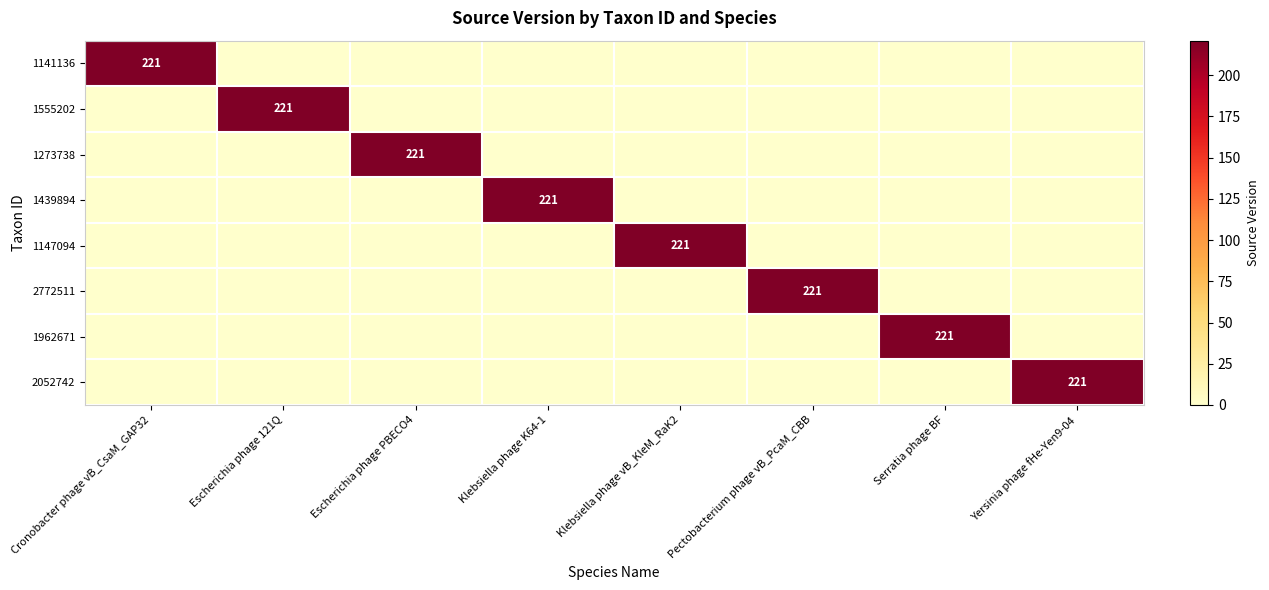

What is the approximate value of 1555202 at Escherichia phage 121Q, to the nearest 5?

220